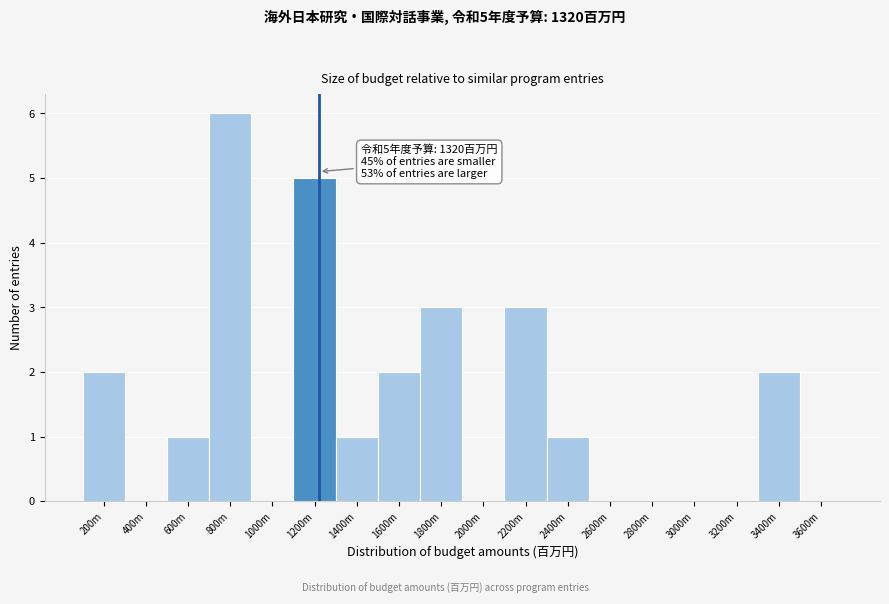

Reading right to left, extract all data points from this chart.

3600m=0	3400m=2	3200m=0	3000m=0	2800m=0	2600m=0	2400m=1	2200m=3	2000m=0	1800m=3	1600m=2	1400m=1	1200m=5	1000m=0	800m=6	600m=1	400m=0	200m=2